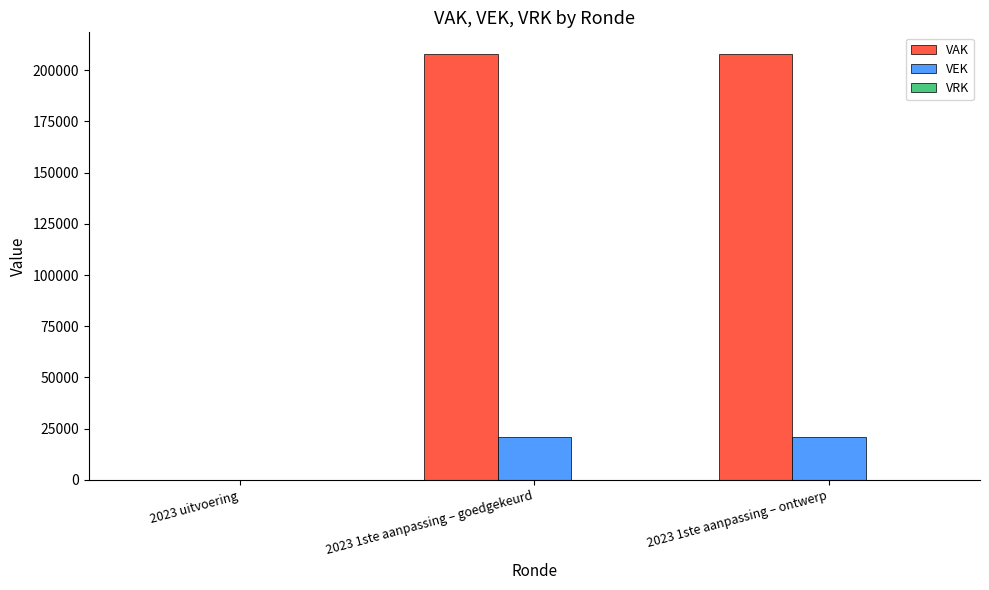

Count the number of categories in the chart.

3